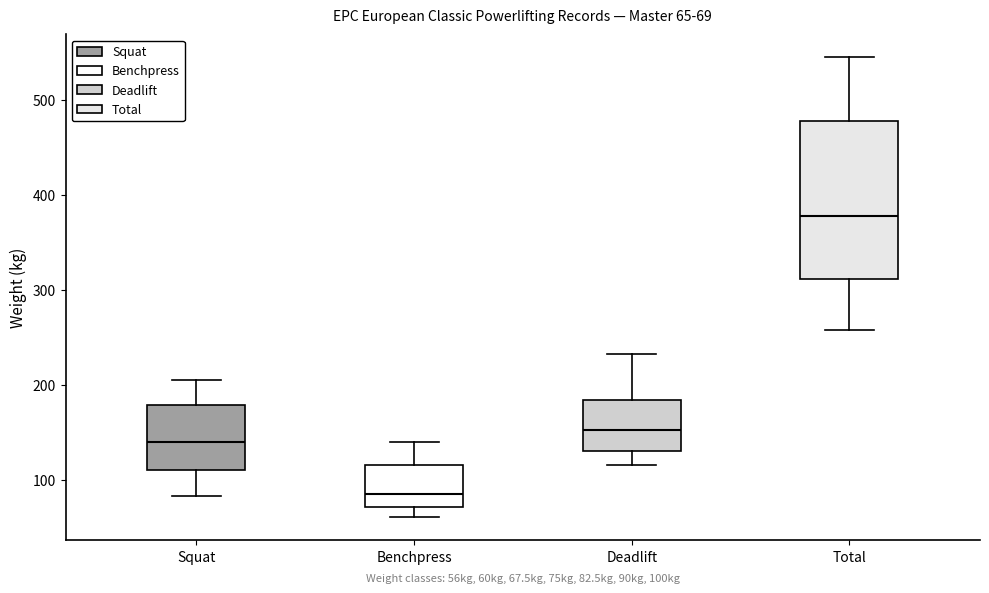

Which box is the tallest, from its lower edge to its upper edge?

Total